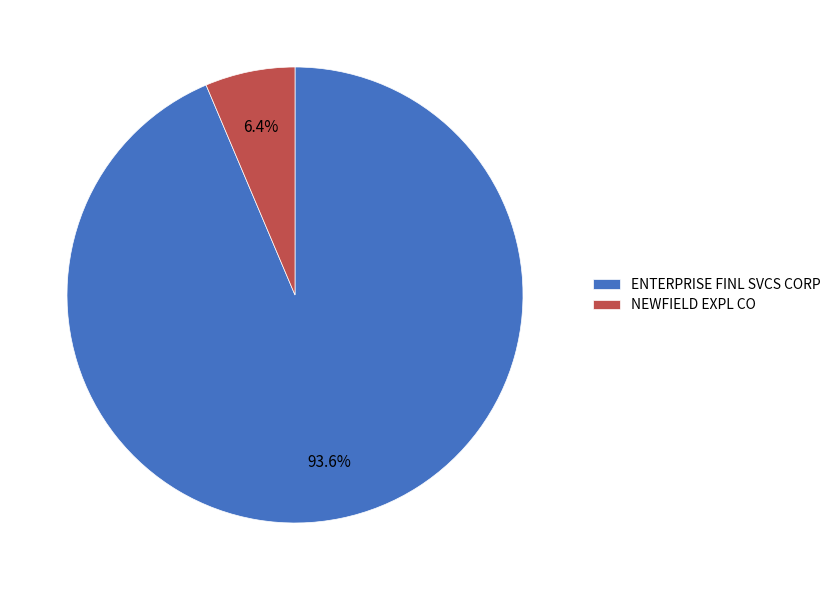

What percentage is the ENTERPRISE FINL SVCS CORP slice, to the nearest percent?

94%